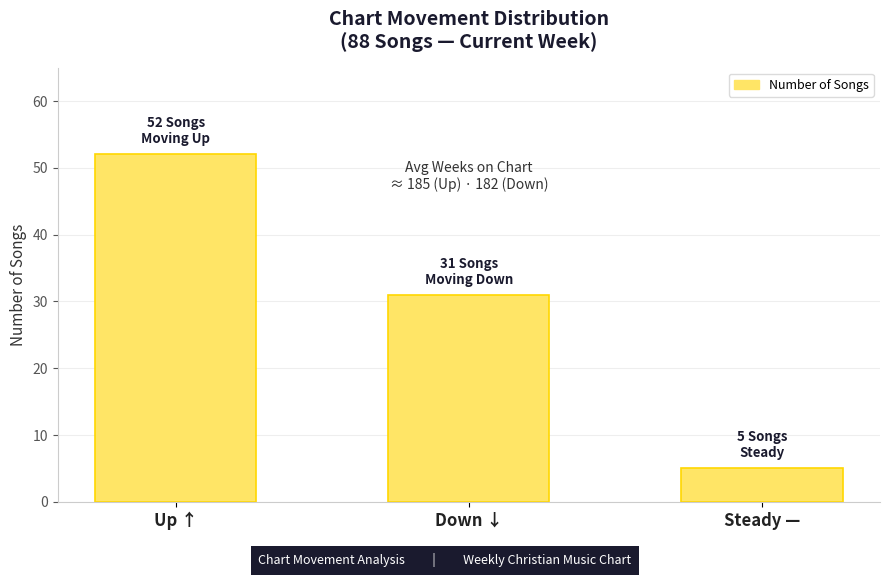

What is the ratio of the value at Steady — to the value at Down ↓?

0.2